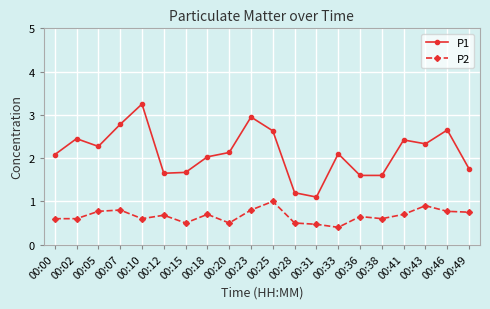

What is the value of the P1 point at the 16th from the left?

1.6